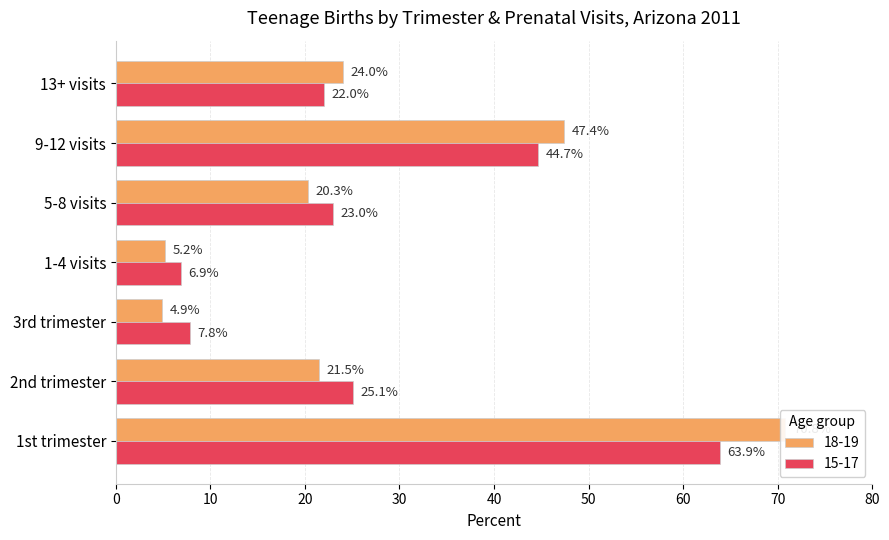

How many data points in 18-19 are above 21?

4